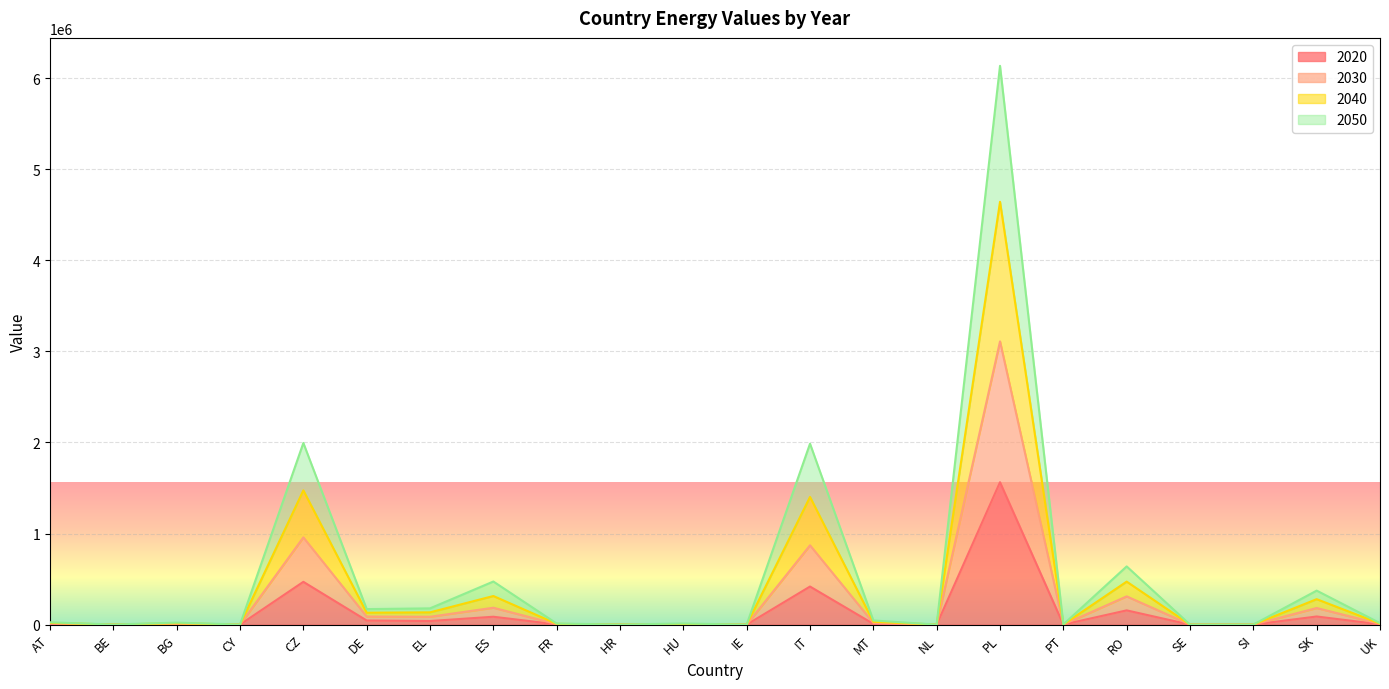

At which category does 2040 reach its first local peak?

BG